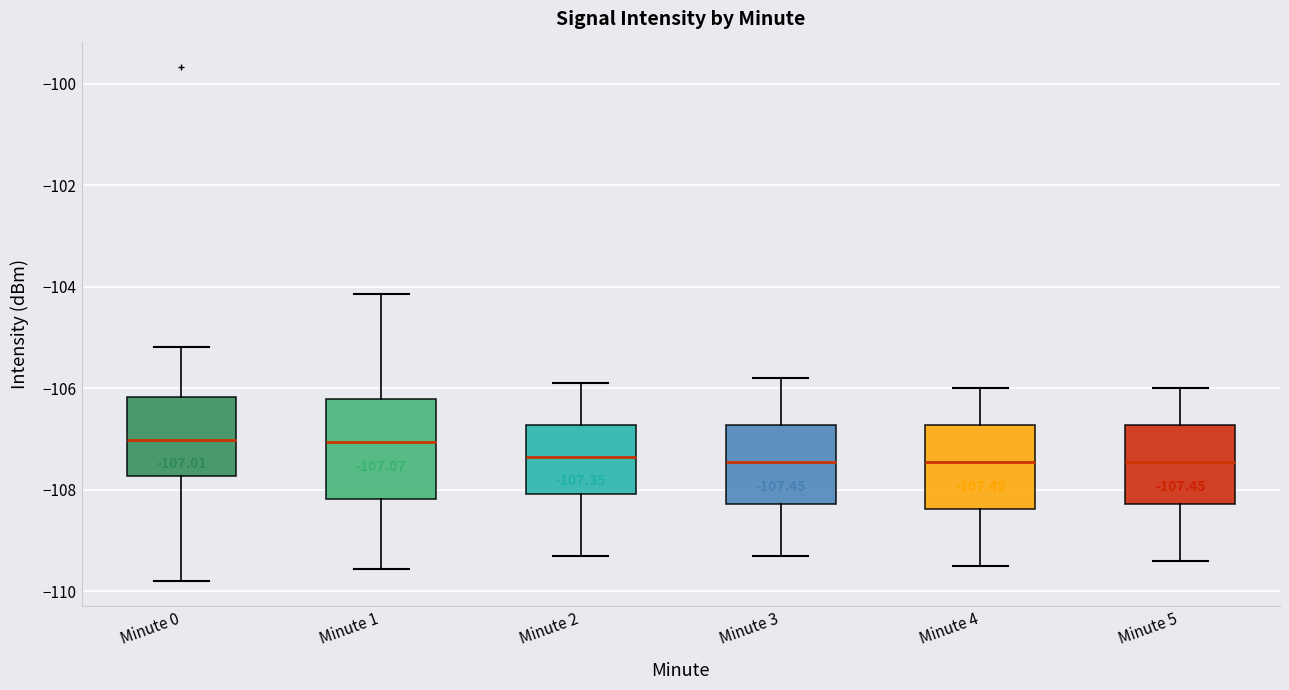

Which box is the tallest, from its lower edge to its upper edge?

Minute 1